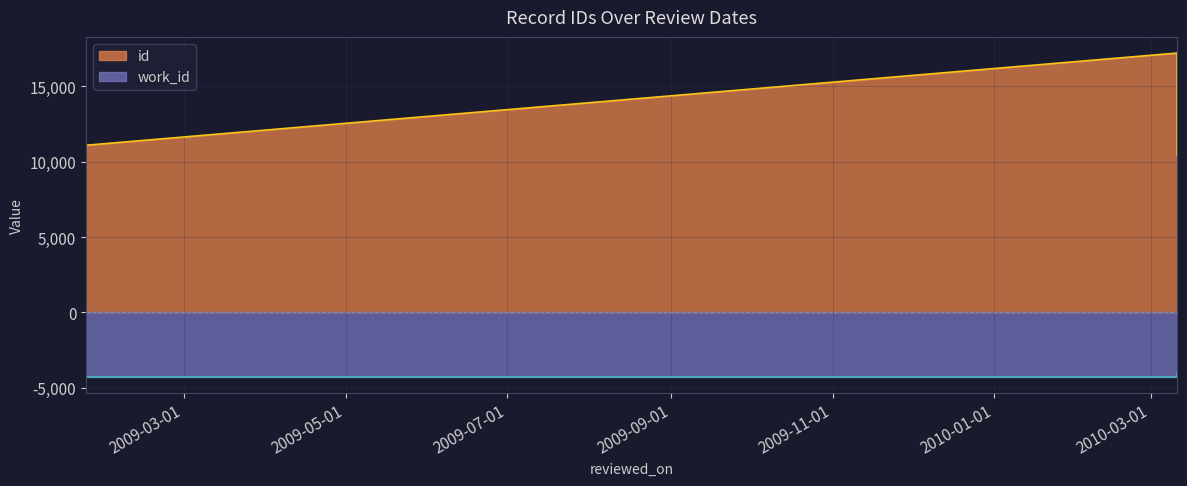

Reading left to right, what are all the values shown in this chart?

id: 2009-01-23=11061	2009-01-23=11096	2010-03-11=17214	2010-03-11=10430
work_id: 2009-01-23=-4253	2009-01-23=-4253	2010-03-11=-4253	2010-03-11=-4027